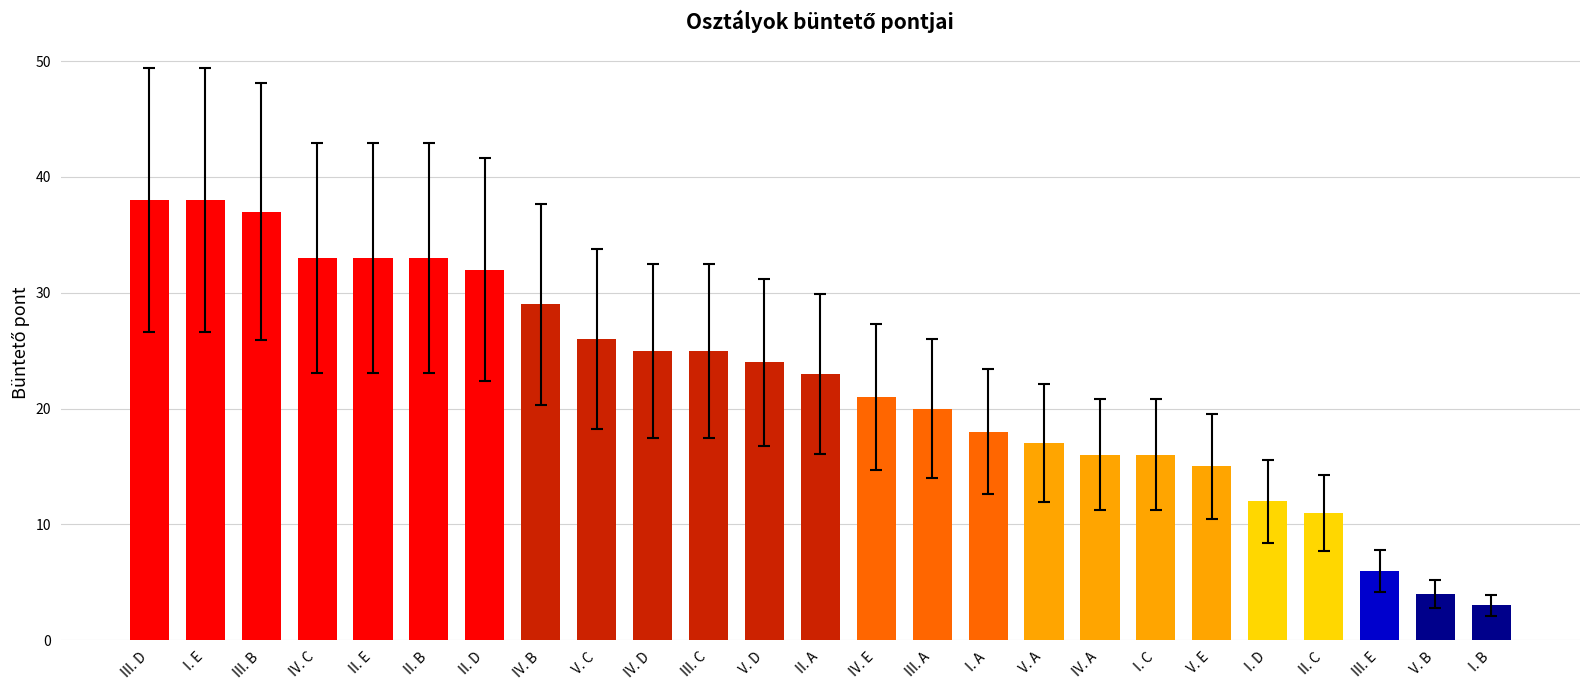

What is the sum of all values?

555